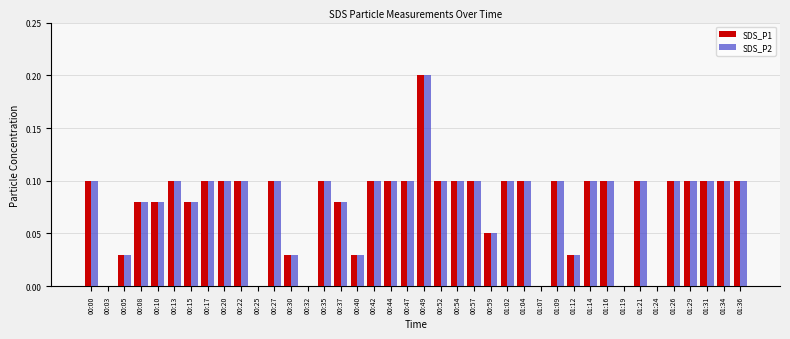

How many distinct data groups are displayed?

2